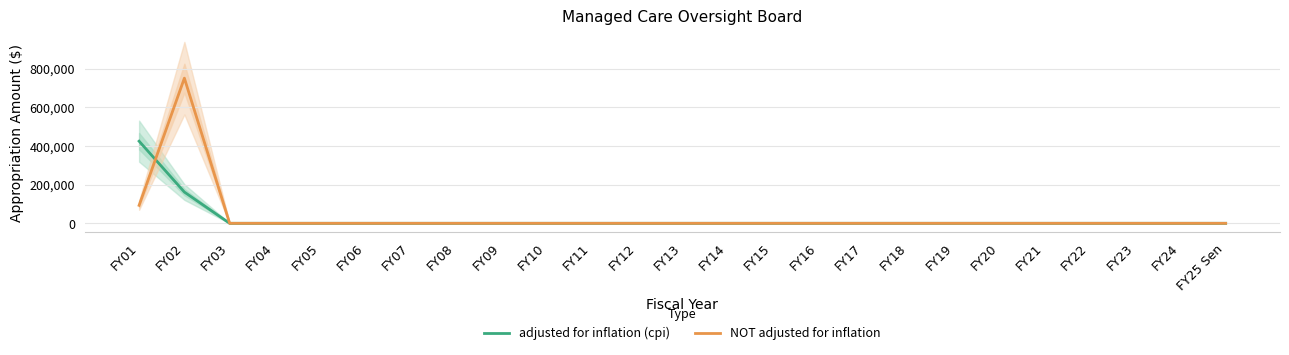

List the series in order of their overall mean, highest first.

NOT adjusted for inflation, adjusted for inflation (cpi)